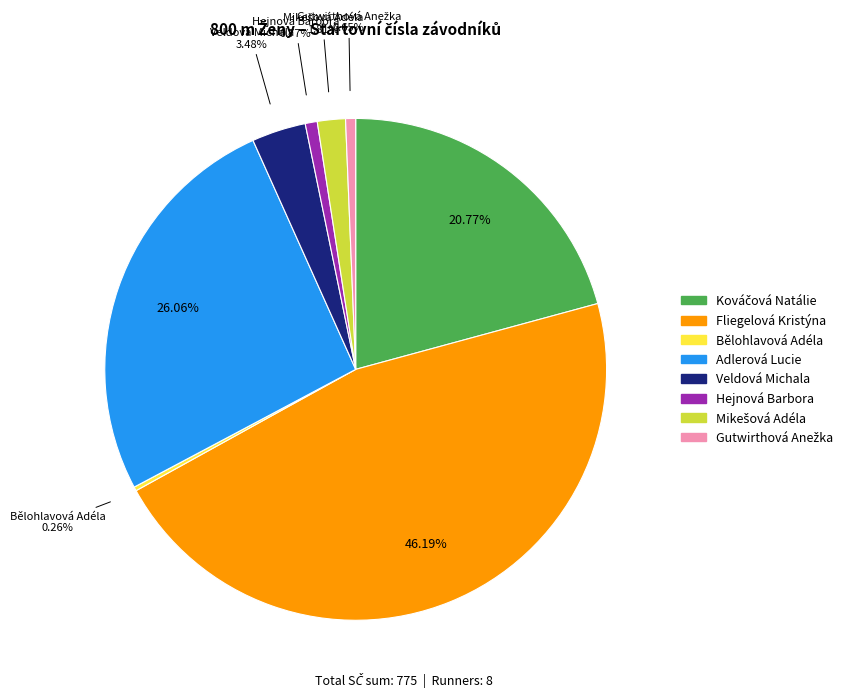

Does any single category account for the majority?

No